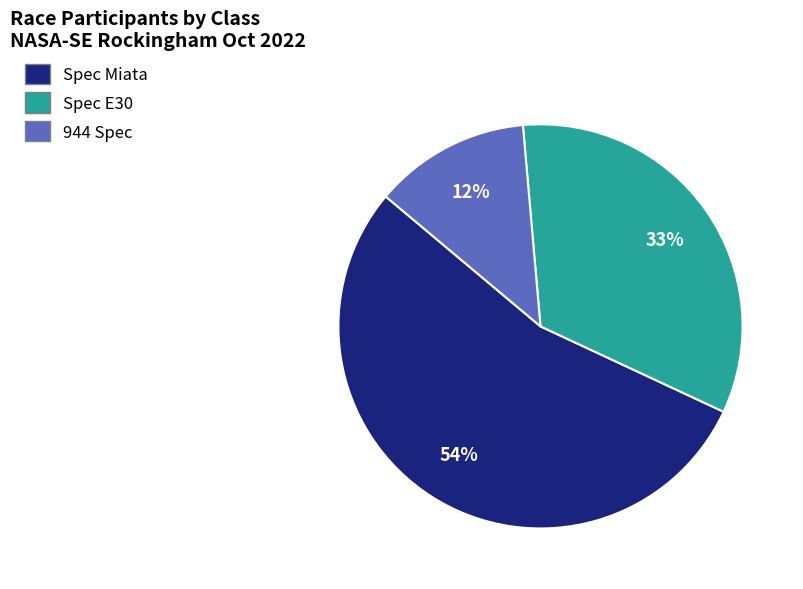

Rank the categories by value from highest to lowest.

Spec Miata, Spec E30, 944 Spec